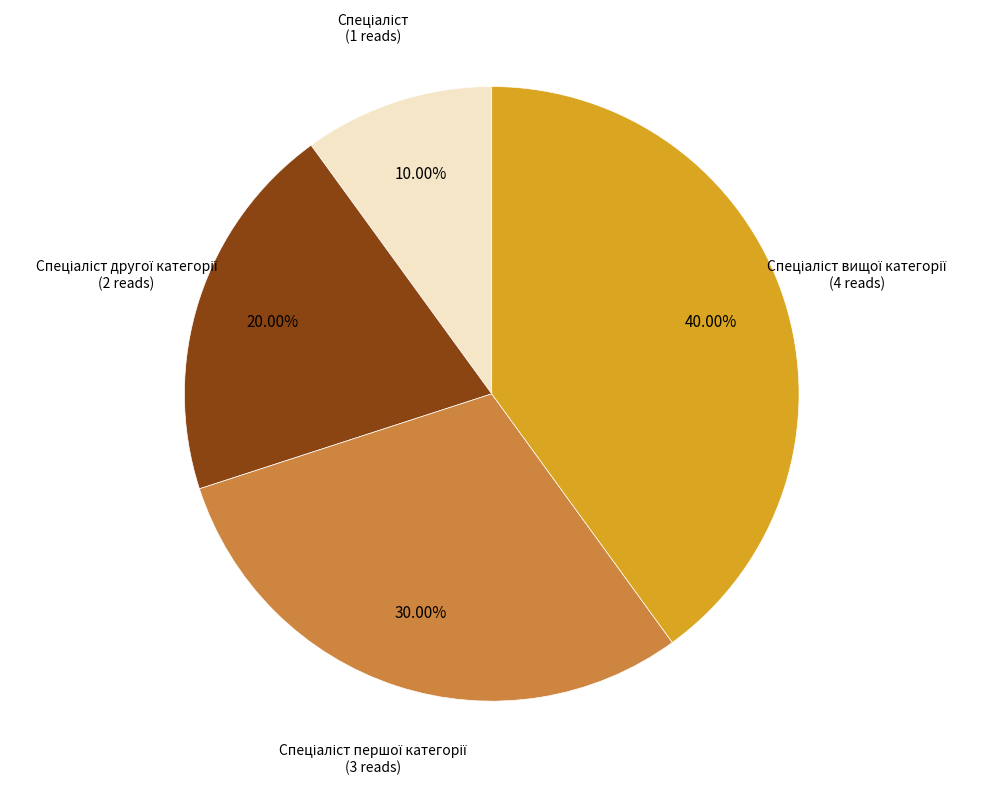

Does any single category account for the majority?

No